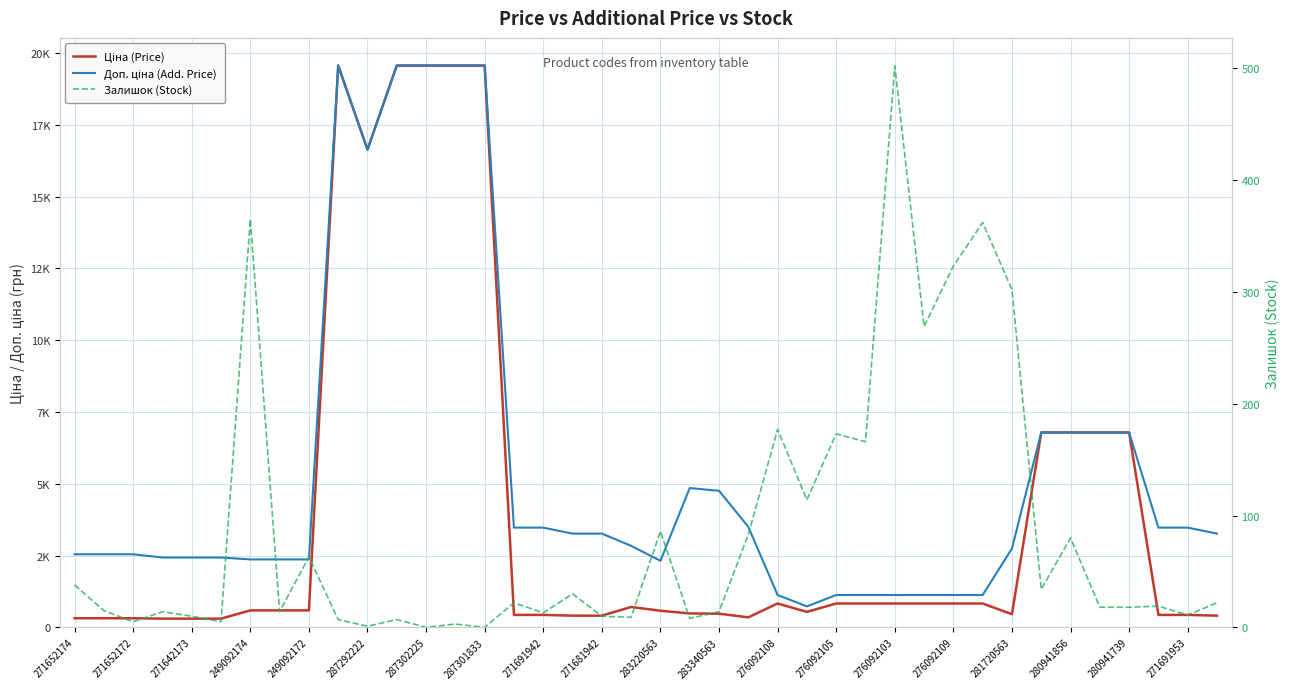

Is this an area chart (filled region under the line)?

No